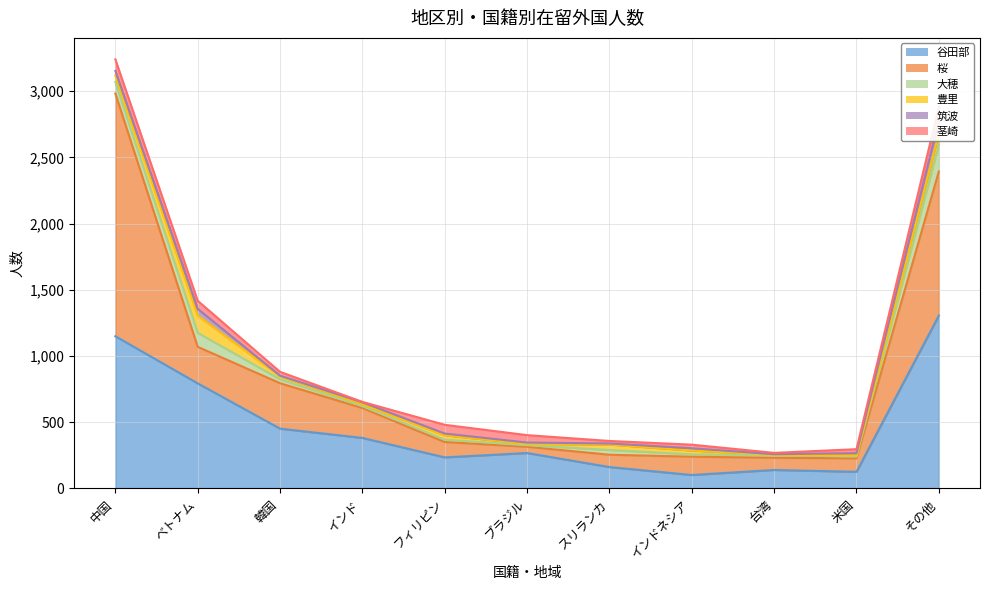

Is it true that 豊里 equals 21 at スリランカ?

False